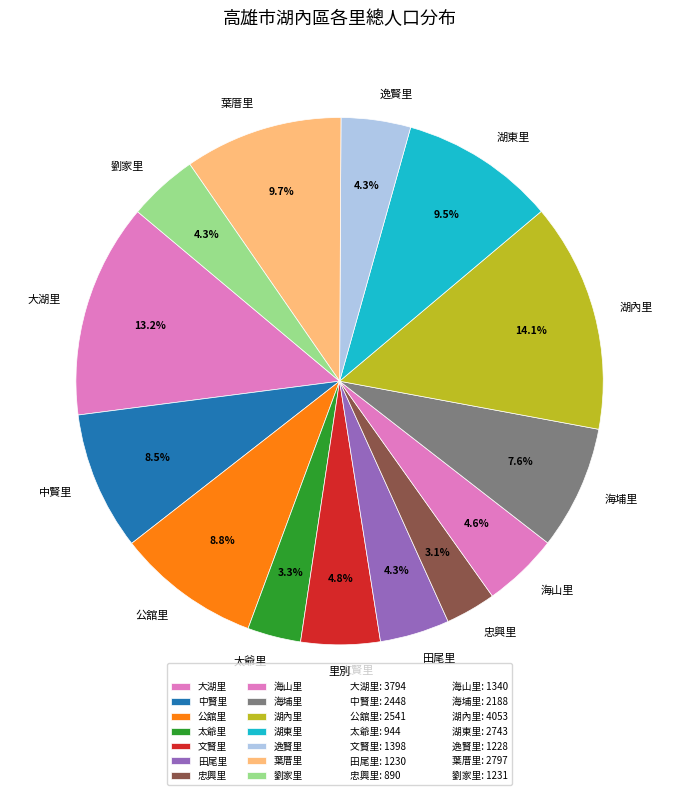

Which has a higher value, 湖東里 or 大湖里?

大湖里